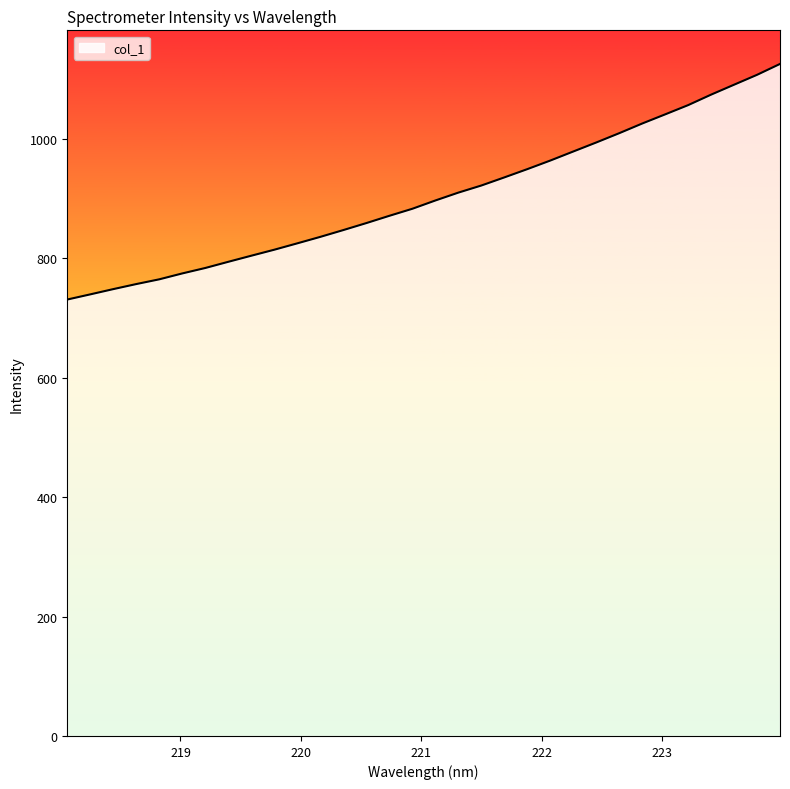

What is the maximum value shown in the chart?

1125.8